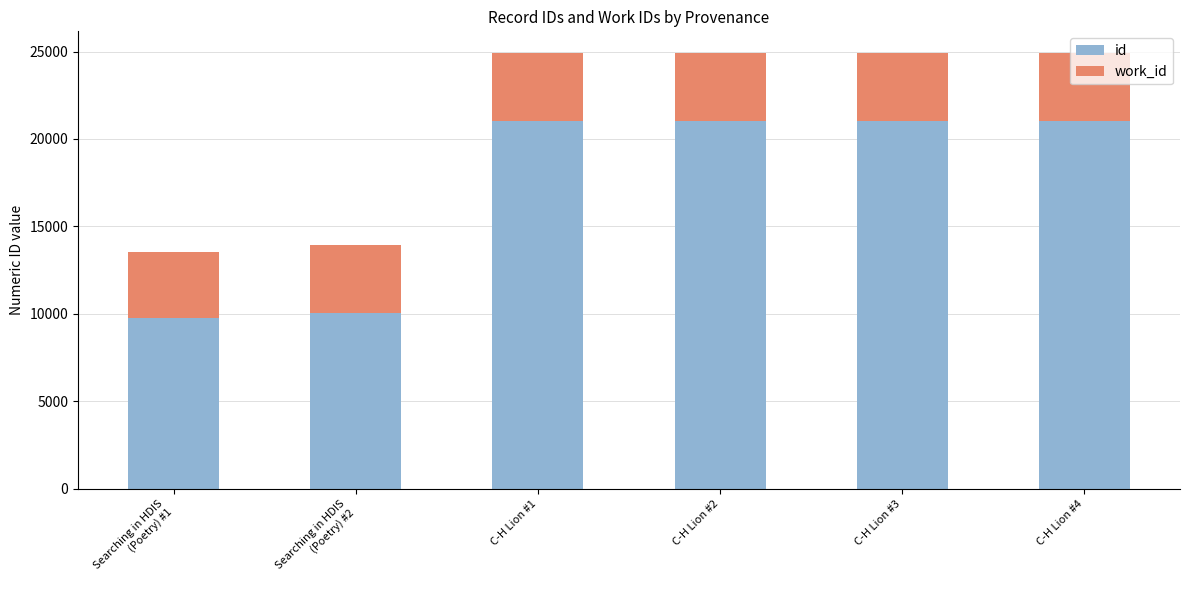

The value of id at C-H Lion #2 is 35305. True or false?

False